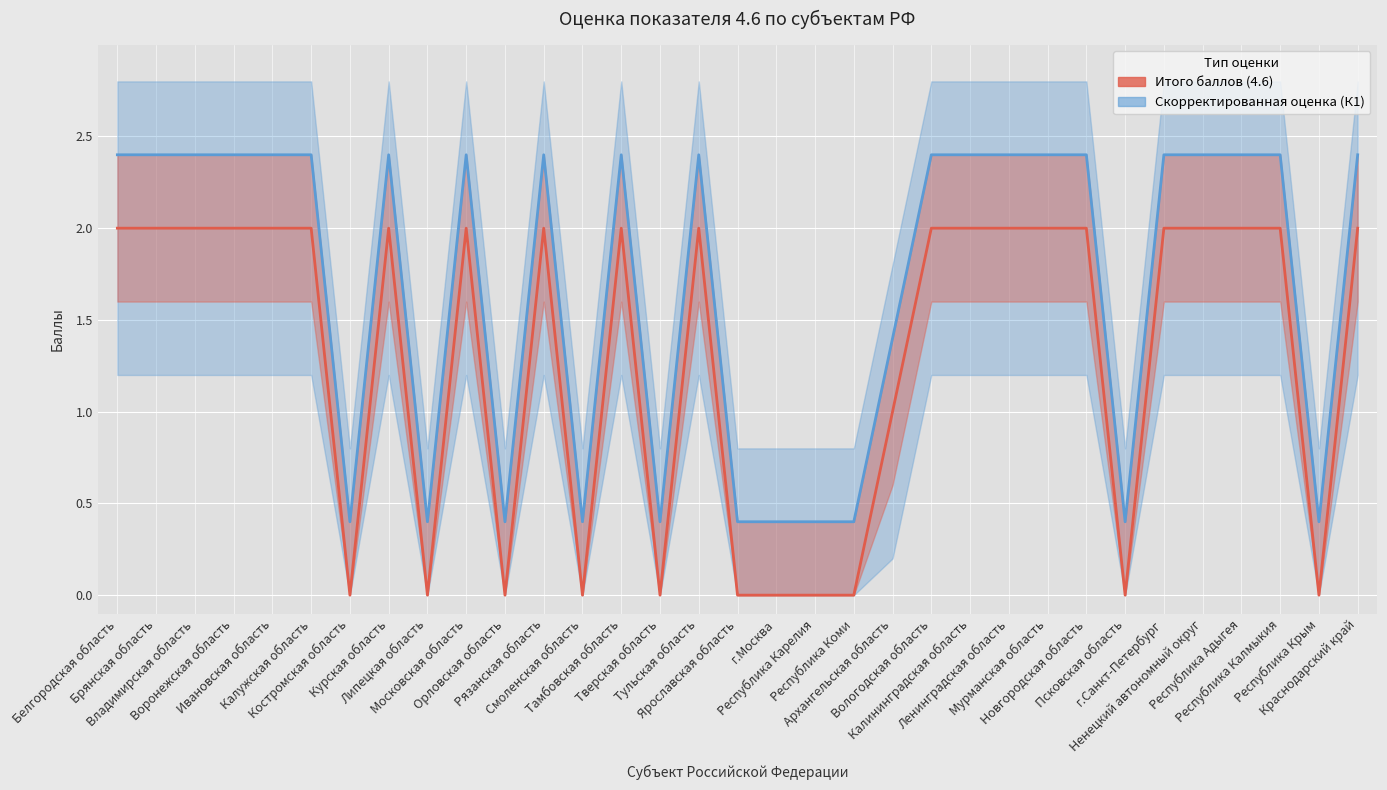

List the labels in order of value, smallest first.

Костромская область, Липецкая область, Орловская область, Смоленская область, Тверская область, Ярославская область, г.Москва, Республика Карелия, Республика Коми, Псковская область, Республика Крым, Архангельская область, Белгородская область, Брянская область, Владимирская область, Воронежская область, Ивановская область, Калужская область, Курская область, Московская область, Рязанская область, Тамбовская область, Тульская область, Вологодская область, Калининградская область, Ленинградская область, Мурманская область, Новгородская область, г.Санкт-Петербург, Ненецкий автономный округ, Республика Адыгея, Республика Калмыкия, Краснодарский край